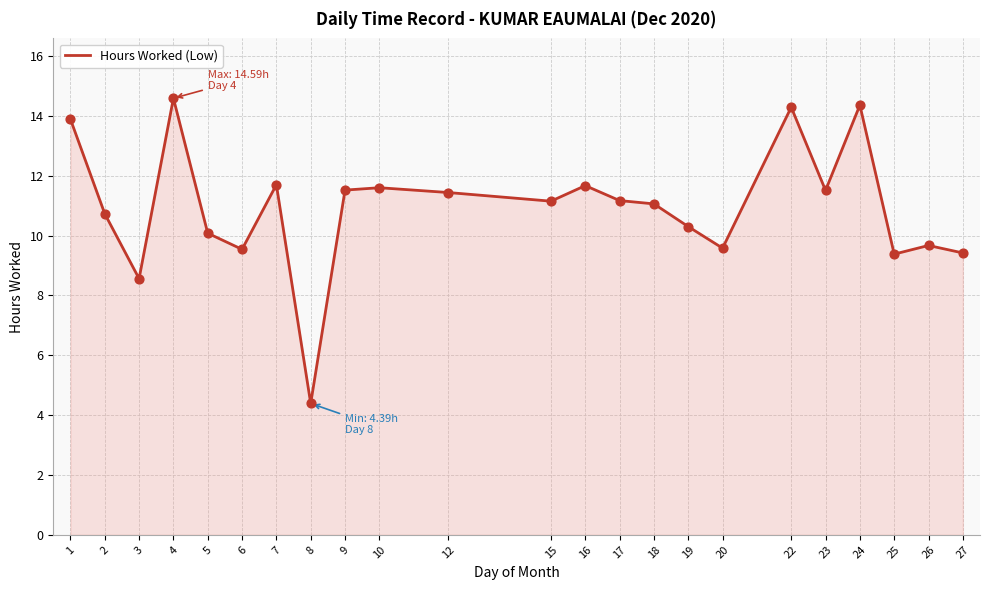

Between 25 and 17, which is larger?

17